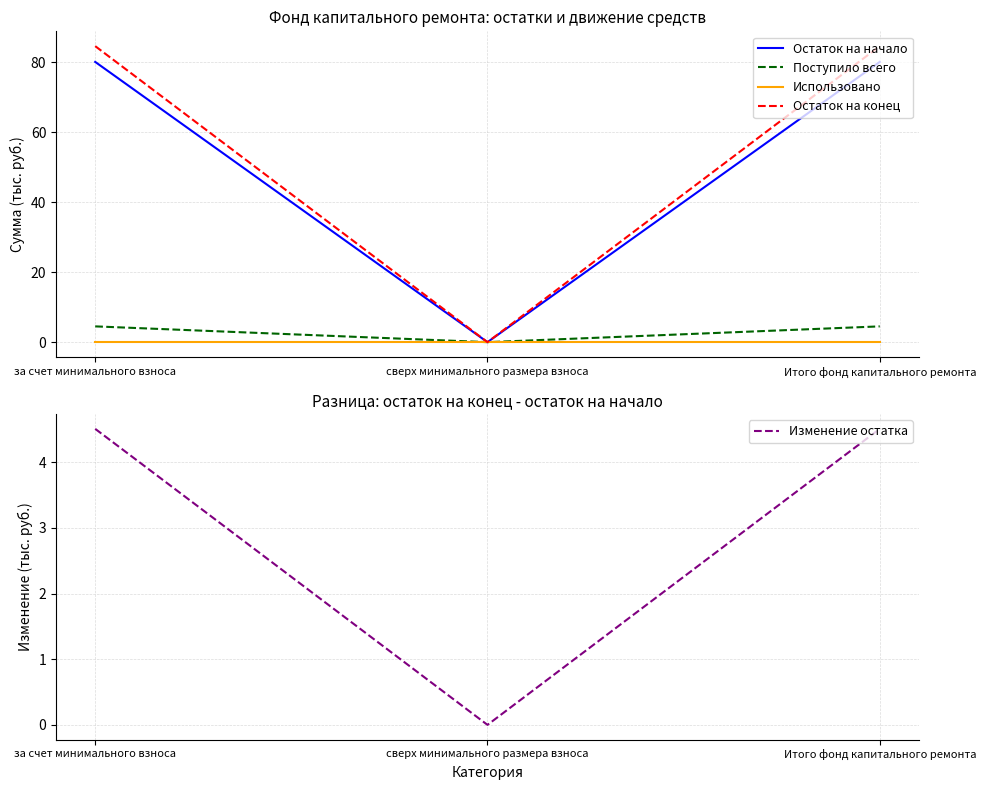

Rank the categories by Изменение остатка value from highest to lowest.

за счет минимального взноса, Итого фонд капитального ремонта, сверх минимального размера взноса